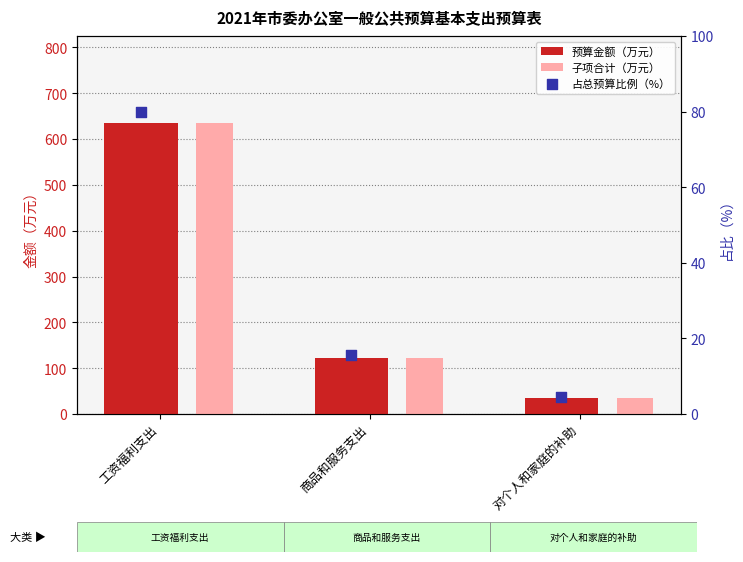

At how many categories does at least one series exceed 212?

1